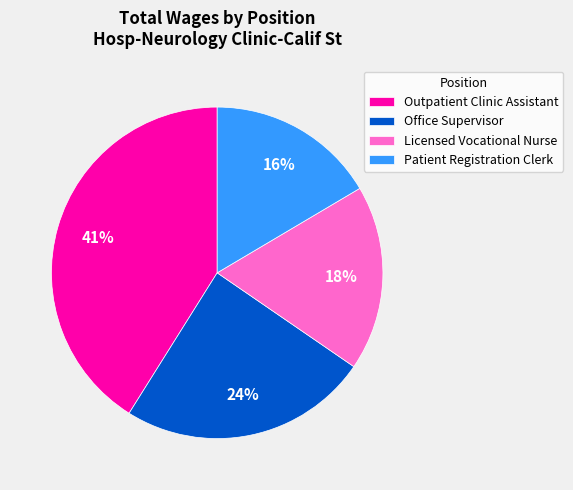

Rank the categories by value from highest to lowest.

Outpatient Clinic Assistant, Office Supervisor, Licensed Vocational Nurse, Patient Registration Clerk